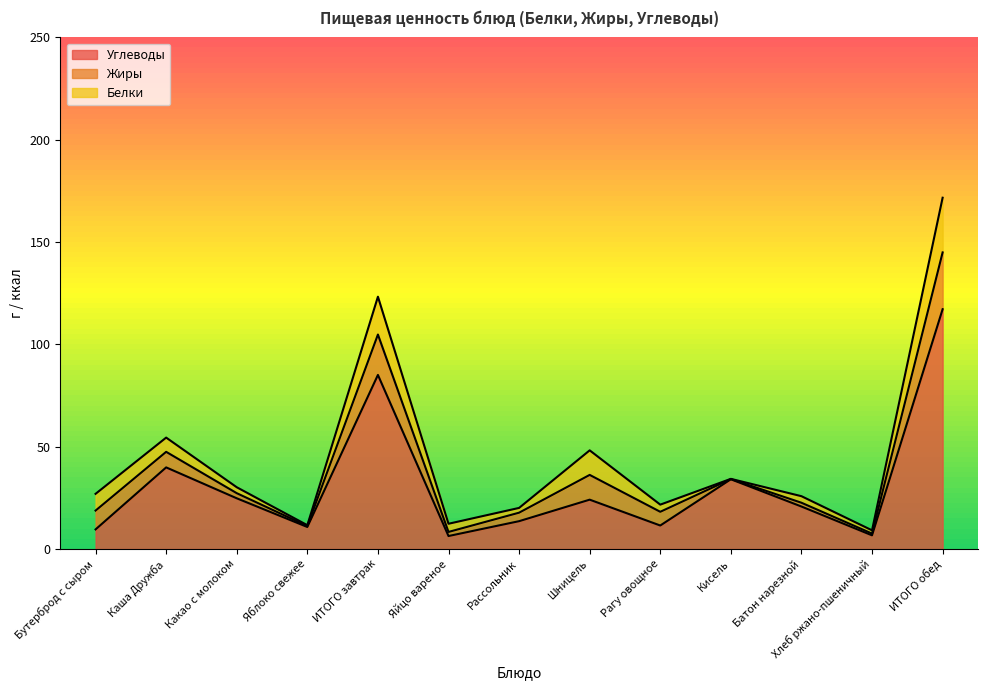

Which series has the largest range (max minus min)?

Углеводы